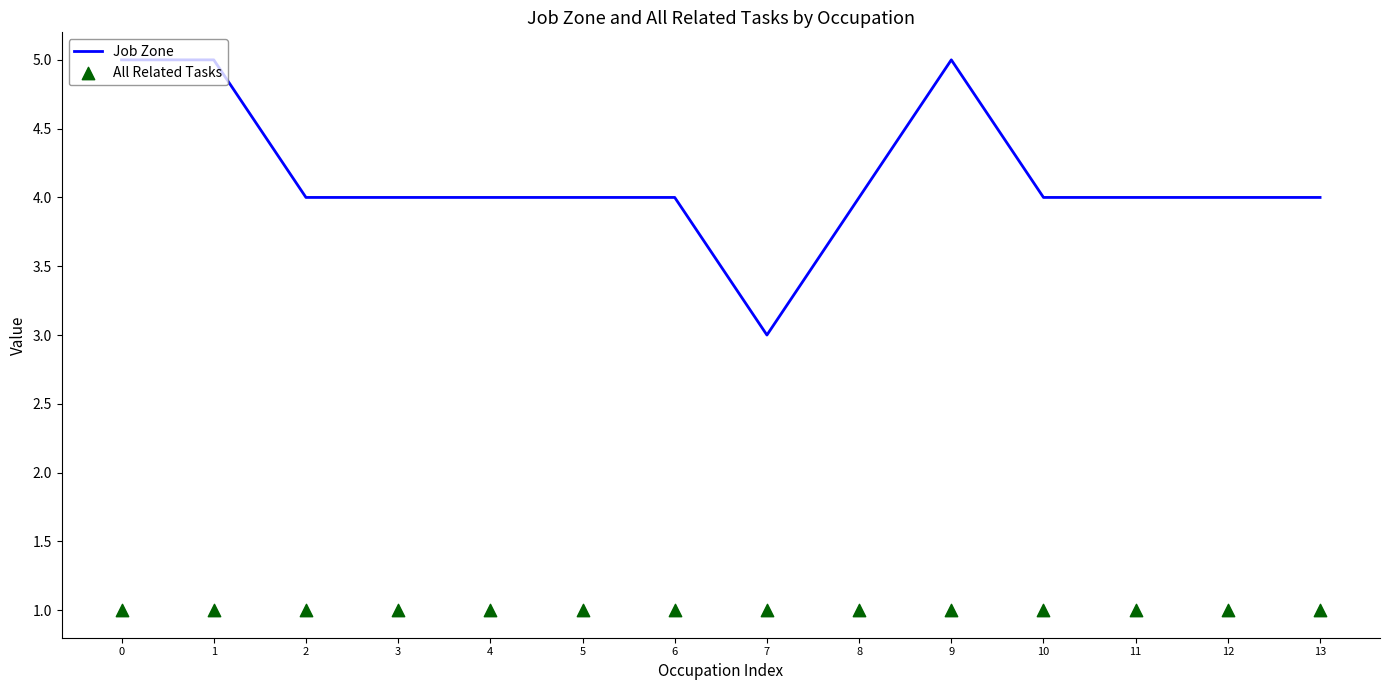

What are all the series names shown in the legend?

Job Zone, All Related Tasks